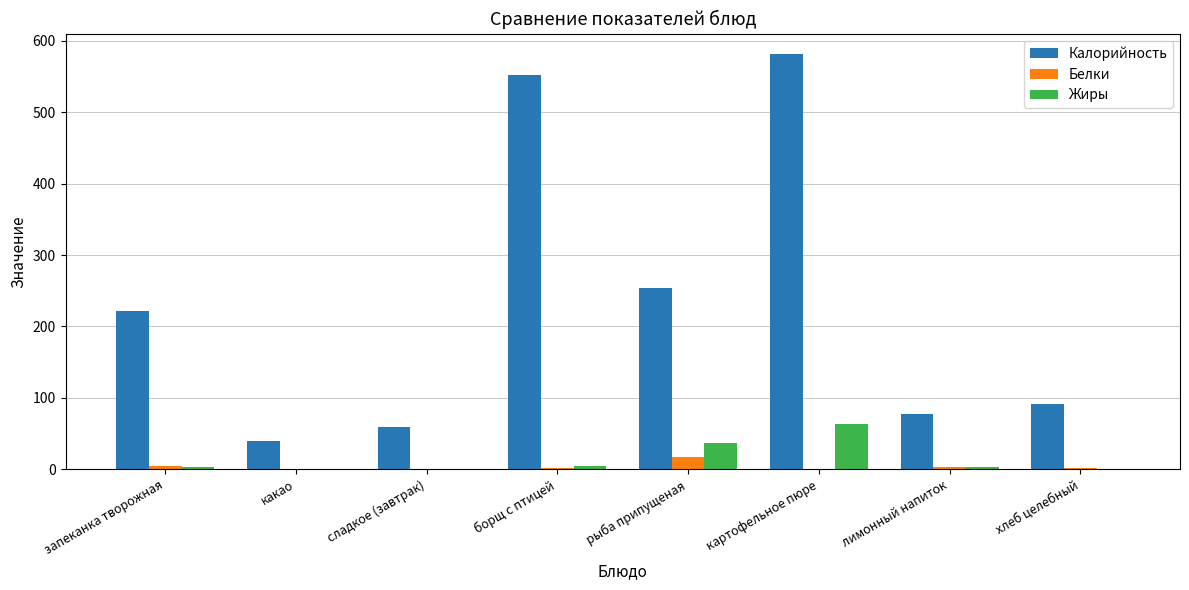

How many groups of bars are there?

8